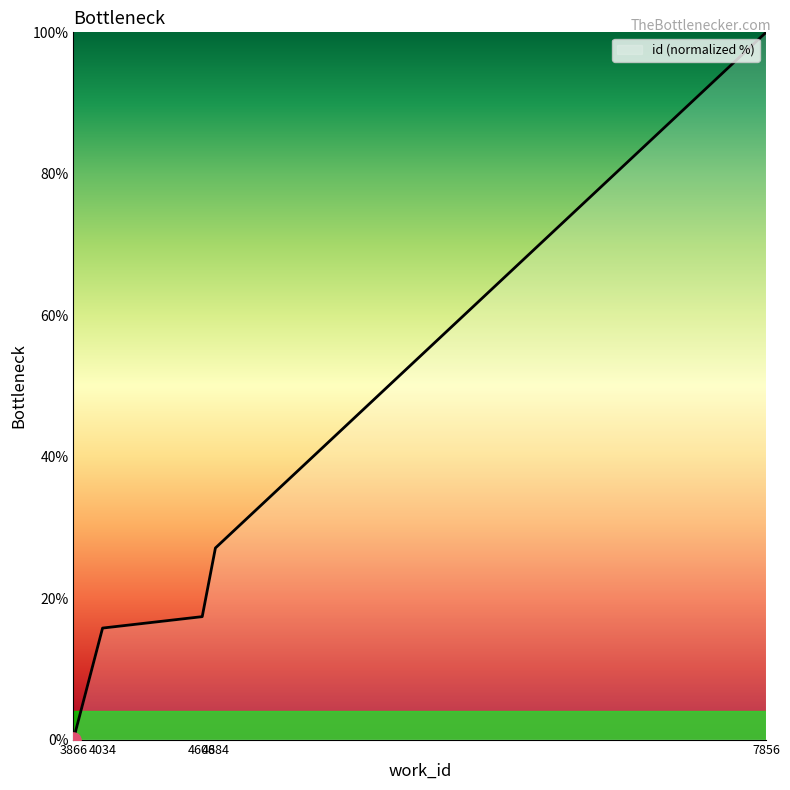

Between 3866 and 4608, which is larger?

4608